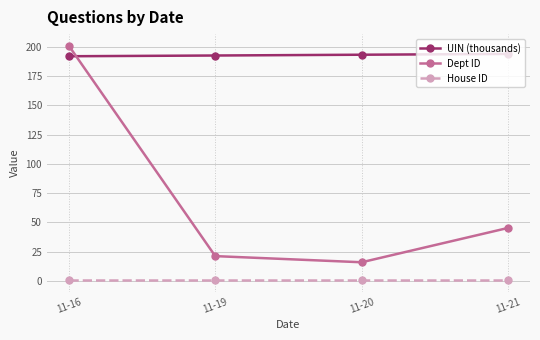

What is the difference between the maximum and minimum values in the Dept ID series?

185.0